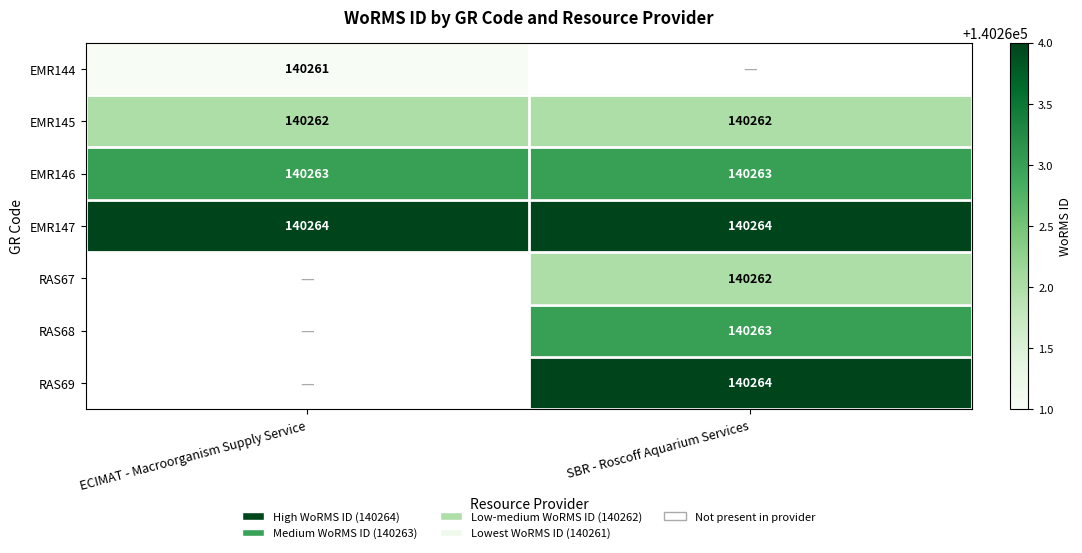

How many data points does each series have?

2